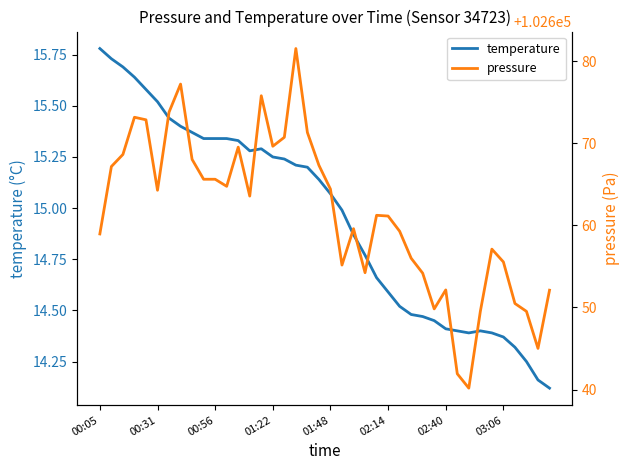

Reading right to left, list all the values displayed in this chart.

temperature: 14.1	14.2	14.2	14.3	14.4	14.4	14.4	14.4	14.4	14.4	14.4	14.5	14.5	14.5	14.6	14.7	14.8	14.9	15.0	15.1	15.1	15.2	15.2	15.2	15.2	15.3	15.3	15.3	15.3	15.3	15.3	15.4	15.4	15.4	15.5	15.6	15.6	15.7	15.7	15.8
pressure: 102652.1	102645.0	102649.5	102650.5	102655.5	102657.1	102649.5	102640.2	102641.9	102652.1	102649.8	102654.2	102656.0	102659.3	102661.1	102661.2	102654.2	102659.6	102655.2	102664.4	102667.3	102671.3	102681.5	102670.7	102669.6	102675.8	102663.6	102669.5	102664.8	102665.6	102665.6	102668.0	102677.2	102673.8	102664.3	102672.9	102673.2	102668.6	102667.2	102658.9